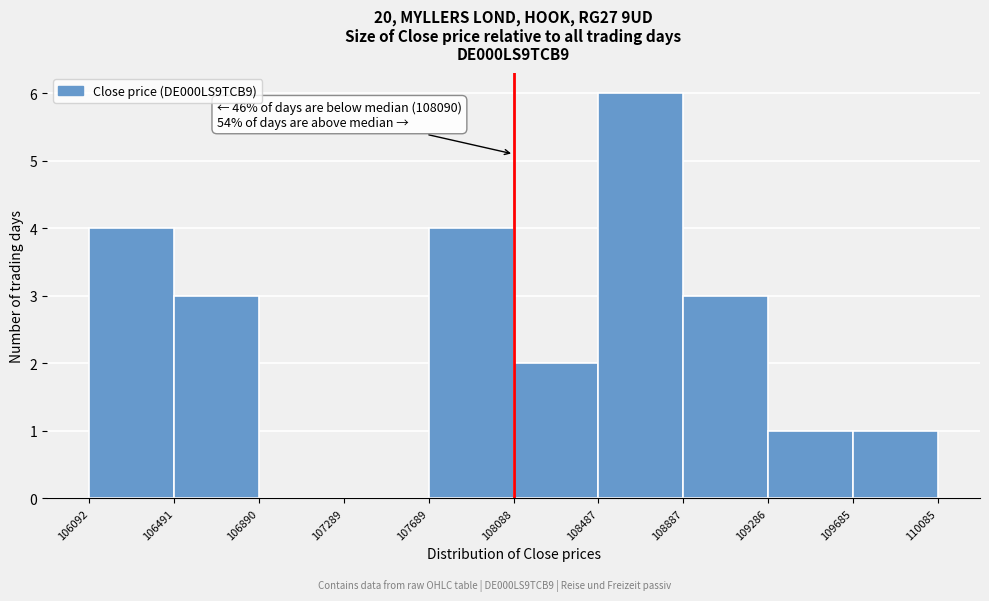

Over which range of the x-axis is the bar tallest?

108487 to 108887